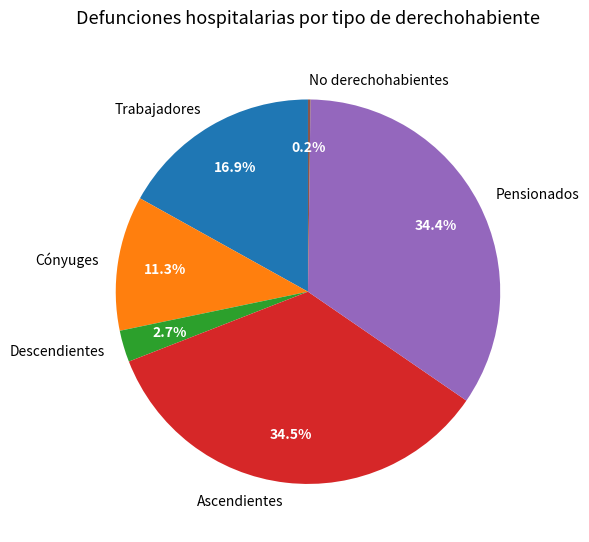

What portion of the pie excludes Trabajadores?

83.1%